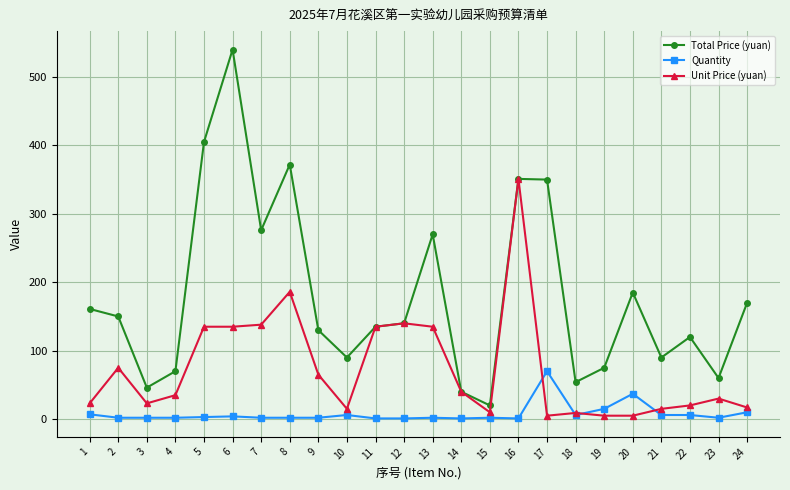

Is it true that Total Price (yuan) equals 120 at 22?

True